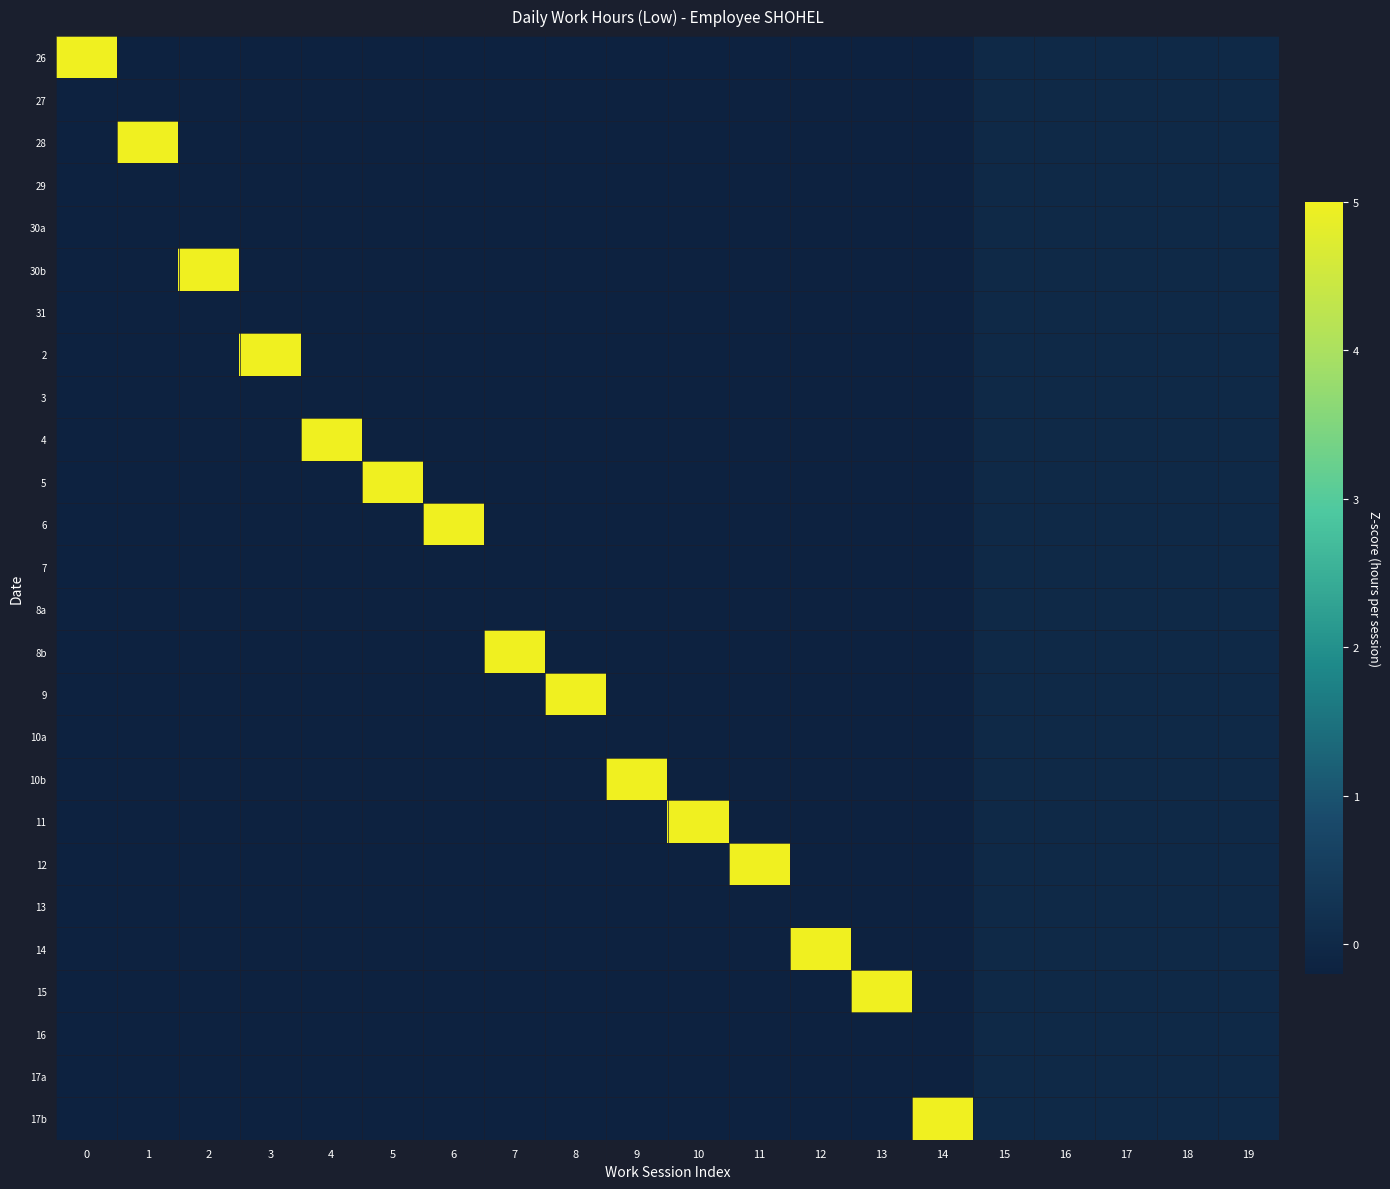

Reading left to right, what are all the values shown in this chart?

26: 0=5.0	1=-0.2	2=-0.2	3=-0.2	4=-0.2	5=-0.2	6=-0.2	7=-0.2	8=-0.2	9=-0.2	10=-0.2	11=-0.2	12=-0.2	13=-0.2	14=-0.2	15=0.0	16=0.0	17=0.0	18=0.0	19=0.0
27: 0=-0.2	1=-0.2	2=-0.2	3=-0.2	4=-0.2	5=-0.2	6=-0.2	7=-0.2	8=-0.2	9=-0.2	10=-0.2	11=-0.2	12=-0.2	13=-0.2	14=-0.2	15=0.0	16=0.0	17=0.0	18=0.0	19=0.0
28: 0=-0.2	1=5.0	2=-0.2	3=-0.2	4=-0.2	5=-0.2	6=-0.2	7=-0.2	8=-0.2	9=-0.2	10=-0.2	11=-0.2	12=-0.2	13=-0.2	14=-0.2	15=0.0	16=0.0	17=0.0	18=0.0	19=0.0
29: 0=-0.2	1=-0.2	2=-0.2	3=-0.2	4=-0.2	5=-0.2	6=-0.2	7=-0.2	8=-0.2	9=-0.2	10=-0.2	11=-0.2	12=-0.2	13=-0.2	14=-0.2	15=0.0	16=0.0	17=0.0	18=0.0	19=0.0
30a: 0=-0.2	1=-0.2	2=-0.2	3=-0.2	4=-0.2	5=-0.2	6=-0.2	7=-0.2	8=-0.2	9=-0.2	10=-0.2	11=-0.2	12=-0.2	13=-0.2	14=-0.2	15=0.0	16=0.0	17=0.0	18=0.0	19=0.0
30b: 0=-0.2	1=-0.2	2=5.0	3=-0.2	4=-0.2	5=-0.2	6=-0.2	7=-0.2	8=-0.2	9=-0.2	10=-0.2	11=-0.2	12=-0.2	13=-0.2	14=-0.2	15=0.0	16=0.0	17=0.0	18=0.0	19=0.0
31: 0=-0.2	1=-0.2	2=-0.2	3=-0.2	4=-0.2	5=-0.2	6=-0.2	7=-0.2	8=-0.2	9=-0.2	10=-0.2	11=-0.2	12=-0.2	13=-0.2	14=-0.2	15=0.0	16=0.0	17=0.0	18=0.0	19=0.0
2: 0=-0.2	1=-0.2	2=-0.2	3=5.0	4=-0.2	5=-0.2	6=-0.2	7=-0.2	8=-0.2	9=-0.2	10=-0.2	11=-0.2	12=-0.2	13=-0.2	14=-0.2	15=0.0	16=0.0	17=0.0	18=0.0	19=0.0
3: 0=-0.2	1=-0.2	2=-0.2	3=-0.2	4=-0.2	5=-0.2	6=-0.2	7=-0.2	8=-0.2	9=-0.2	10=-0.2	11=-0.2	12=-0.2	13=-0.2	14=-0.2	15=0.0	16=0.0	17=0.0	18=0.0	19=0.0
4: 0=-0.2	1=-0.2	2=-0.2	3=-0.2	4=5.0	5=-0.2	6=-0.2	7=-0.2	8=-0.2	9=-0.2	10=-0.2	11=-0.2	12=-0.2	13=-0.2	14=-0.2	15=0.0	16=0.0	17=0.0	18=0.0	19=0.0
5: 0=-0.2	1=-0.2	2=-0.2	3=-0.2	4=-0.2	5=5.0	6=-0.2	7=-0.2	8=-0.2	9=-0.2	10=-0.2	11=-0.2	12=-0.2	13=-0.2	14=-0.2	15=0.0	16=0.0	17=0.0	18=0.0	19=0.0
6: 0=-0.2	1=-0.2	2=-0.2	3=-0.2	4=-0.2	5=-0.2	6=5.0	7=-0.2	8=-0.2	9=-0.2	10=-0.2	11=-0.2	12=-0.2	13=-0.2	14=-0.2	15=0.0	16=0.0	17=0.0	18=0.0	19=0.0
7: 0=-0.2	1=-0.2	2=-0.2	3=-0.2	4=-0.2	5=-0.2	6=-0.2	7=-0.2	8=-0.2	9=-0.2	10=-0.2	11=-0.2	12=-0.2	13=-0.2	14=-0.2	15=0.0	16=0.0	17=0.0	18=0.0	19=0.0
8a: 0=-0.2	1=-0.2	2=-0.2	3=-0.2	4=-0.2	5=-0.2	6=-0.2	7=-0.2	8=-0.2	9=-0.2	10=-0.2	11=-0.2	12=-0.2	13=-0.2	14=-0.2	15=0.0	16=0.0	17=0.0	18=0.0	19=0.0
8b: 0=-0.2	1=-0.2	2=-0.2	3=-0.2	4=-0.2	5=-0.2	6=-0.2	7=5.0	8=-0.2	9=-0.2	10=-0.2	11=-0.2	12=-0.2	13=-0.2	14=-0.2	15=0.0	16=0.0	17=0.0	18=0.0	19=0.0
9: 0=-0.2	1=-0.2	2=-0.2	3=-0.2	4=-0.2	5=-0.2	6=-0.2	7=-0.2	8=5.0	9=-0.2	10=-0.2	11=-0.2	12=-0.2	13=-0.2	14=-0.2	15=0.0	16=0.0	17=0.0	18=0.0	19=0.0
10a: 0=-0.2	1=-0.2	2=-0.2	3=-0.2	4=-0.2	5=-0.2	6=-0.2	7=-0.2	8=-0.2	9=-0.2	10=-0.2	11=-0.2	12=-0.2	13=-0.2	14=-0.2	15=0.0	16=0.0	17=0.0	18=0.0	19=0.0
10b: 0=-0.2	1=-0.2	2=-0.2	3=-0.2	4=-0.2	5=-0.2	6=-0.2	7=-0.2	8=-0.2	9=5.0	10=-0.2	11=-0.2	12=-0.2	13=-0.2	14=-0.2	15=0.0	16=0.0	17=0.0	18=0.0	19=0.0
11: 0=-0.2	1=-0.2	2=-0.2	3=-0.2	4=-0.2	5=-0.2	6=-0.2	7=-0.2	8=-0.2	9=-0.2	10=5.0	11=-0.2	12=-0.2	13=-0.2	14=-0.2	15=0.0	16=0.0	17=0.0	18=0.0	19=0.0
12: 0=-0.2	1=-0.2	2=-0.2	3=-0.2	4=-0.2	5=-0.2	6=-0.2	7=-0.2	8=-0.2	9=-0.2	10=-0.2	11=5.0	12=-0.2	13=-0.2	14=-0.2	15=0.0	16=0.0	17=0.0	18=0.0	19=0.0
13: 0=-0.2	1=-0.2	2=-0.2	3=-0.2	4=-0.2	5=-0.2	6=-0.2	7=-0.2	8=-0.2	9=-0.2	10=-0.2	11=-0.2	12=-0.2	13=-0.2	14=-0.2	15=0.0	16=0.0	17=0.0	18=0.0	19=0.0
14: 0=-0.2	1=-0.2	2=-0.2	3=-0.2	4=-0.2	5=-0.2	6=-0.2	7=-0.2	8=-0.2	9=-0.2	10=-0.2	11=-0.2	12=5.0	13=-0.2	14=-0.2	15=0.0	16=0.0	17=0.0	18=0.0	19=0.0
15: 0=-0.2	1=-0.2	2=-0.2	3=-0.2	4=-0.2	5=-0.2	6=-0.2	7=-0.2	8=-0.2	9=-0.2	10=-0.2	11=-0.2	12=-0.2	13=5.0	14=-0.2	15=0.0	16=0.0	17=0.0	18=0.0	19=0.0
16: 0=-0.2	1=-0.2	2=-0.2	3=-0.2	4=-0.2	5=-0.2	6=-0.2	7=-0.2	8=-0.2	9=-0.2	10=-0.2	11=-0.2	12=-0.2	13=-0.2	14=-0.2	15=0.0	16=0.0	17=0.0	18=0.0	19=0.0
17a: 0=-0.2	1=-0.2	2=-0.2	3=-0.2	4=-0.2	5=-0.2	6=-0.2	7=-0.2	8=-0.2	9=-0.2	10=-0.2	11=-0.2	12=-0.2	13=-0.2	14=-0.2	15=0.0	16=0.0	17=0.0	18=0.0	19=0.0
17b: 0=-0.2	1=-0.2	2=-0.2	3=-0.2	4=-0.2	5=-0.2	6=-0.2	7=-0.2	8=-0.2	9=-0.2	10=-0.2	11=-0.2	12=-0.2	13=-0.2	14=5.0	15=0.0	16=0.0	17=0.0	18=0.0	19=0.0